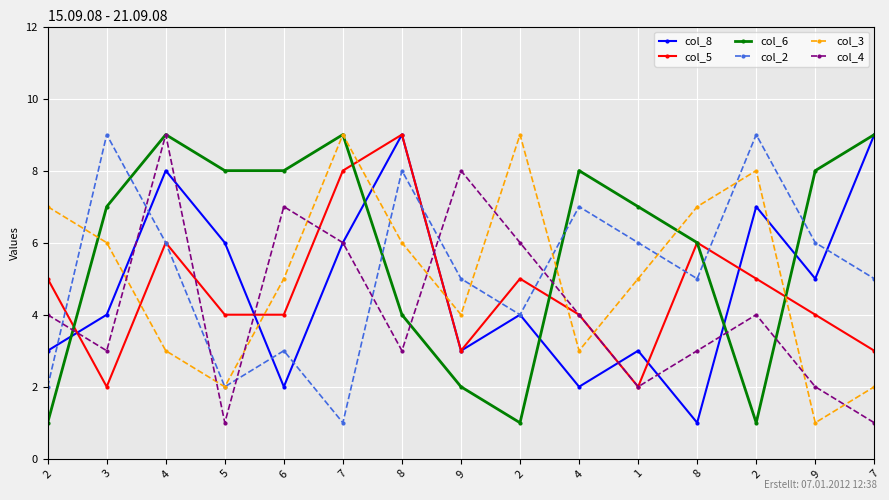

Reading left to right, transcribe all the data shown in this chart.

col_8: 3	4	8	6	2	6	9	3	4	2	3	1	7	5	9
col_5: 5	2	6	4	4	8	9	3	5	4	2	6	5	4	3
col_6: 1	7	9	8	8	9	4	2	1	8	7	6	1	8	9
col_2: 2	9	6	2	3	1	8	5	4	7	6	5	9	6	5
col_3: 7	6	3	2	5	9	6	4	9	3	5	7	8	1	2
col_4: 4	3	9	1	7	6	3	8	6	4	2	3	4	2	1